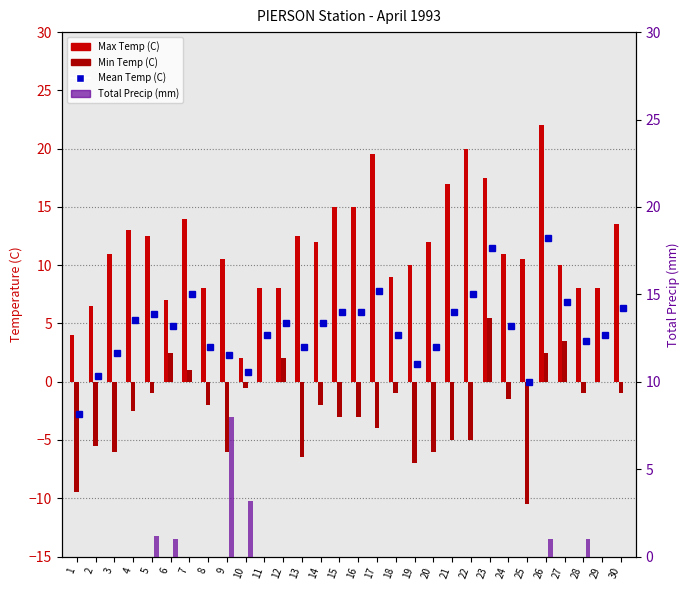

List the labels in order of Total Precip (mm) value, smallest first.

1, 2, 3, 4, 7, 8, 11, 12, 13, 14, 15, 16, 17, 18, 19, 20, 21, 22, 23, 24, 25, 27, 29, 30, 6, 26, 28, 5, 10, 9